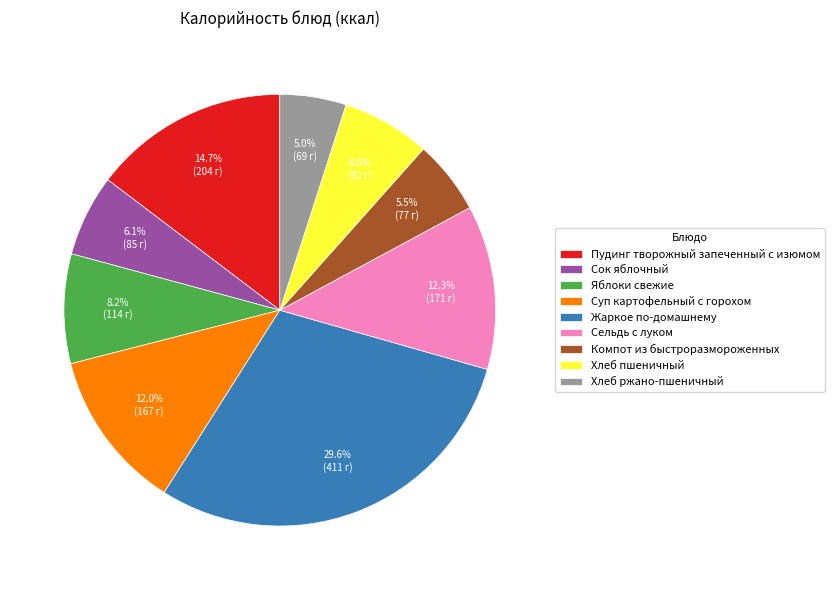

Does Сок яблочный account for over 50% of the chart?

No